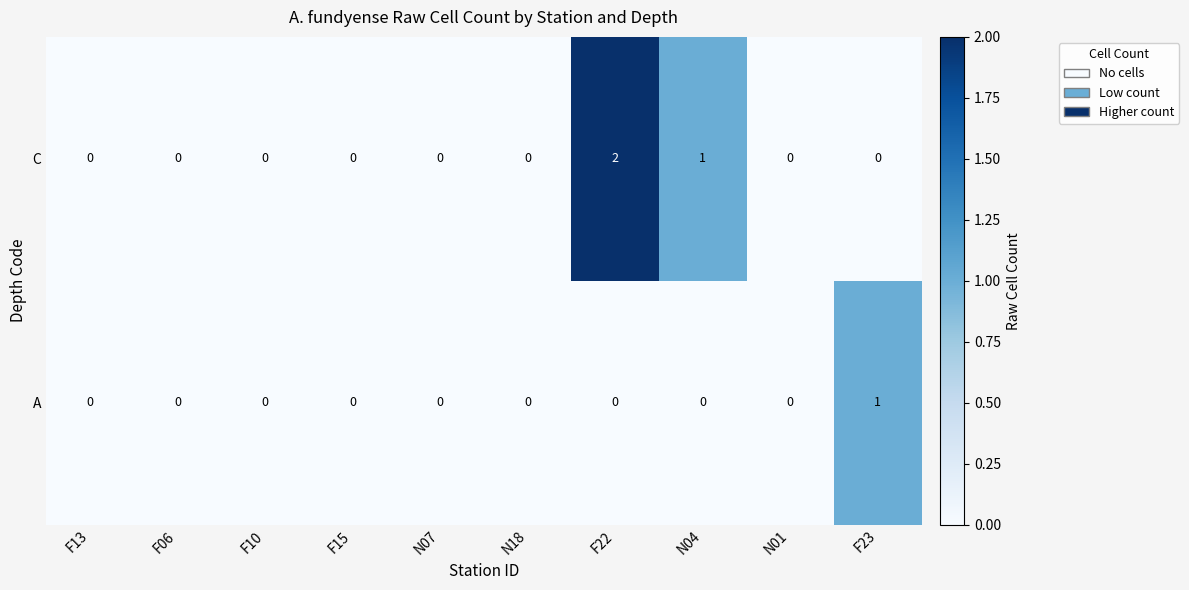

What is the sum of all C values?

3